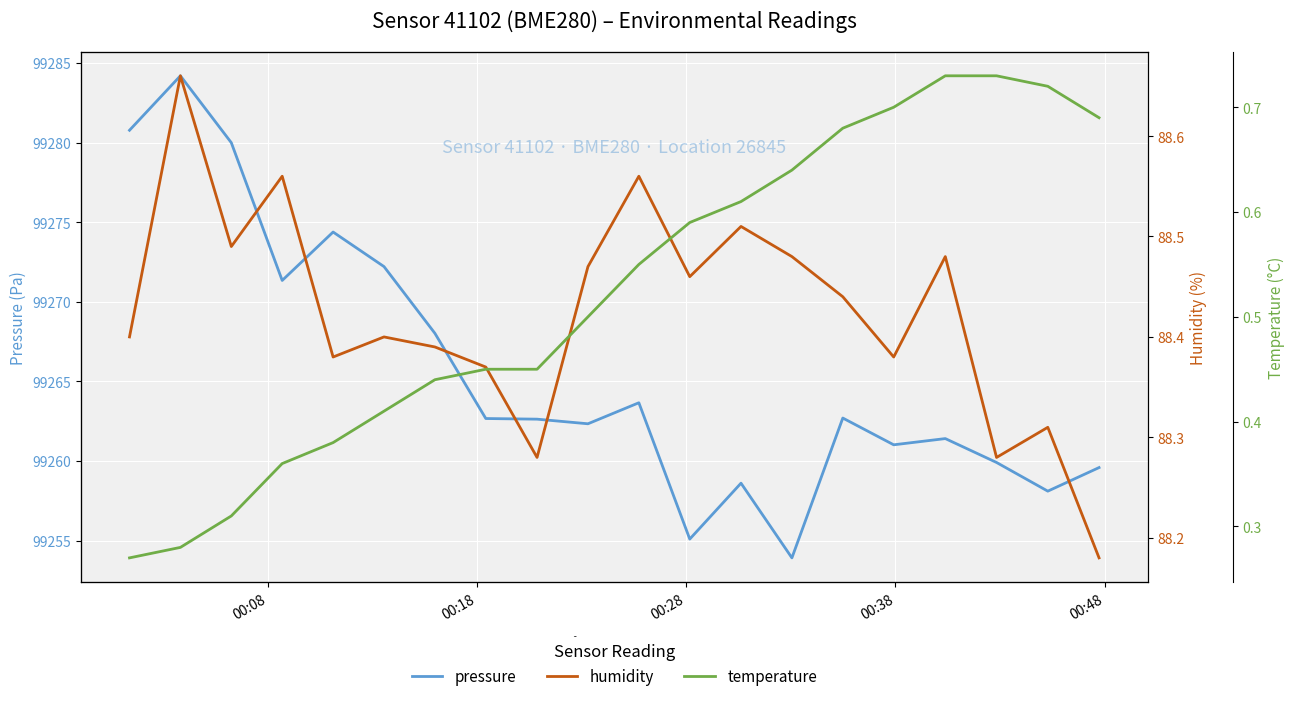

What is the highest value of the pressure series?

99284.2